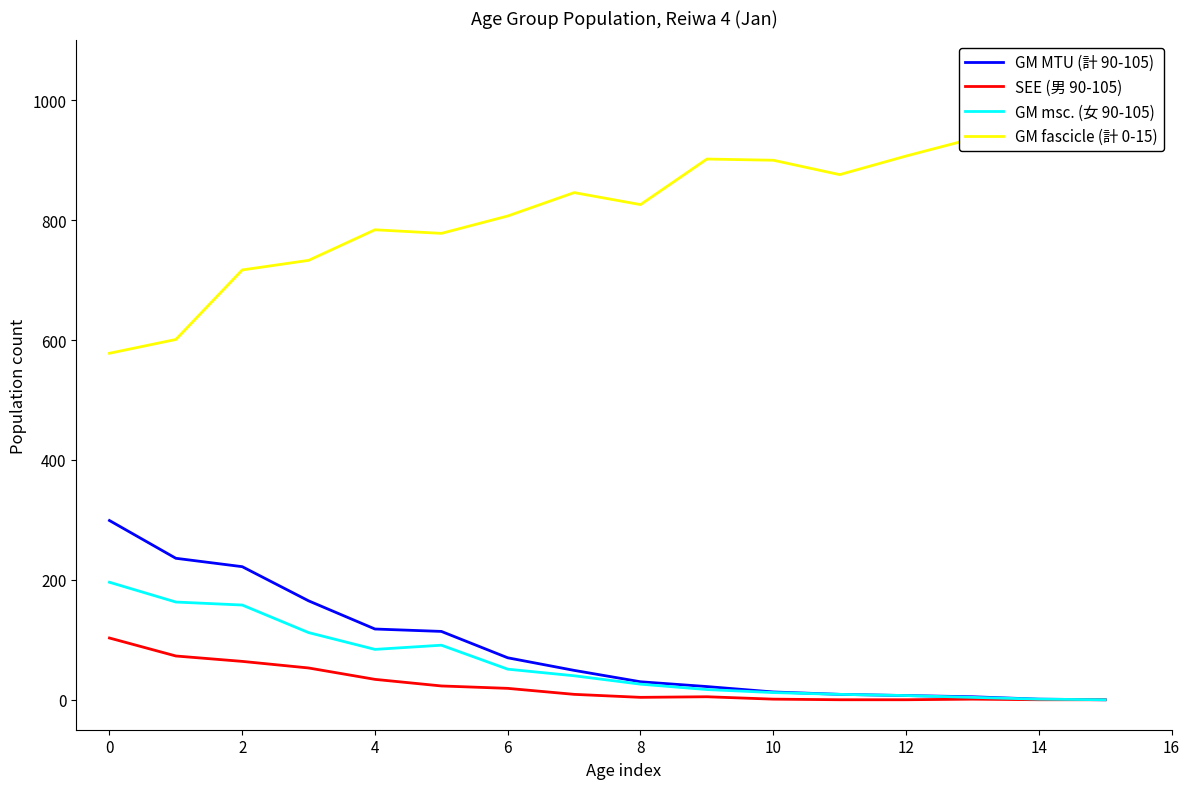

At how many categories does at least one series exceed 187?

16